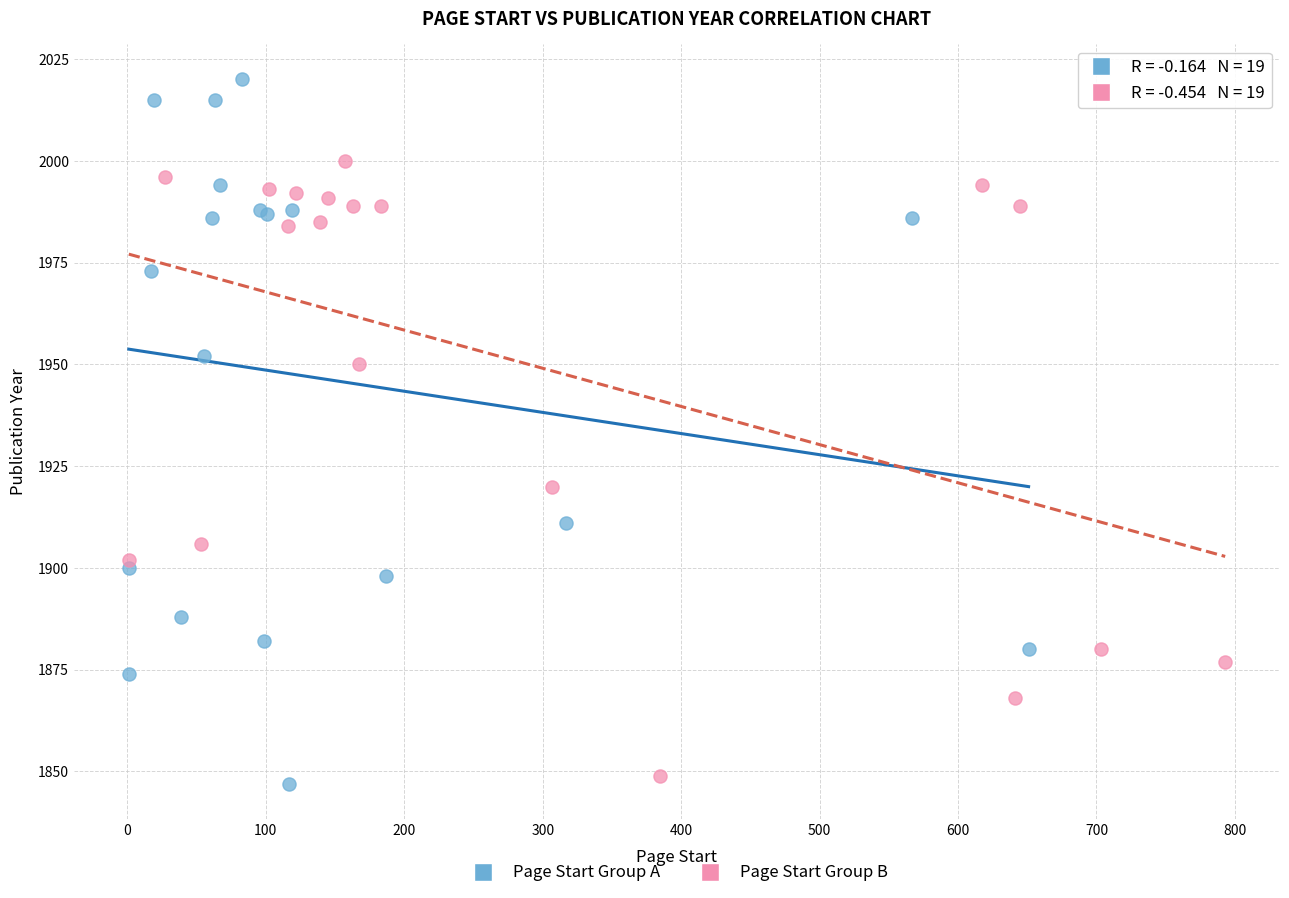

Which series contains the highest Y value?

Page Start Group A